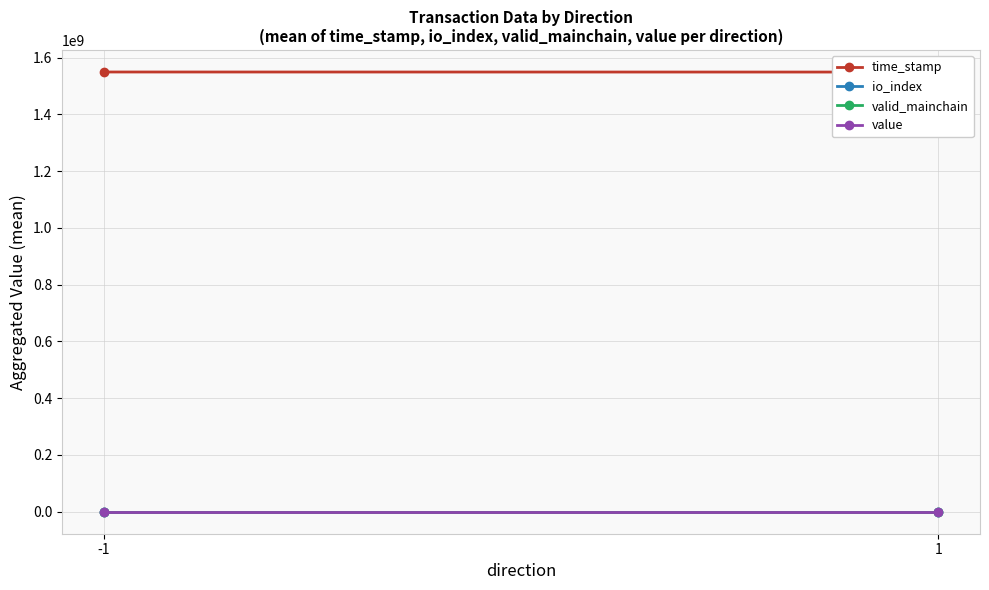

The value of time_stamp at -1 is 1549443609.5. True or false?

True